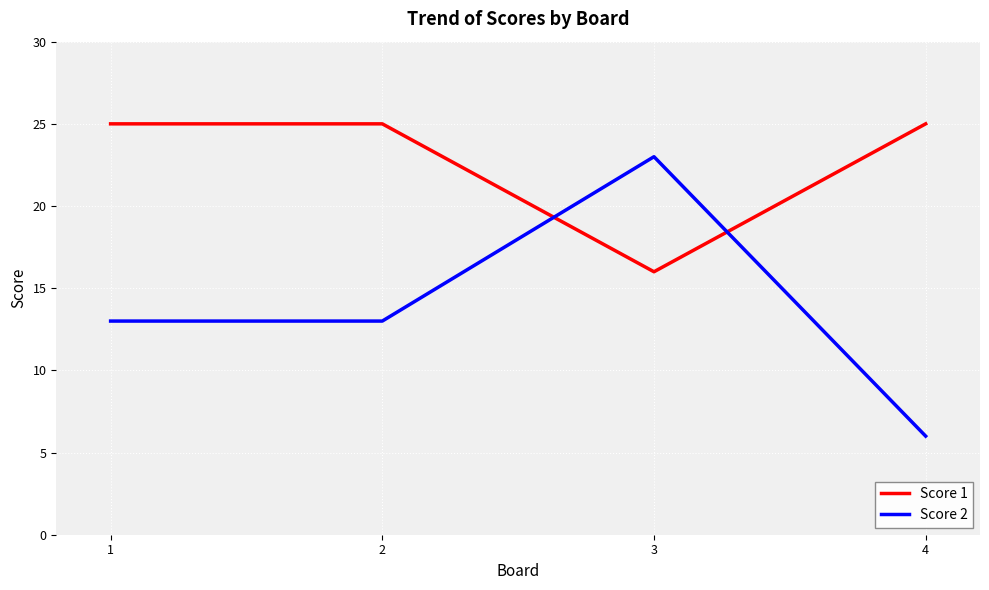

How many categories are shown in the chart?

4